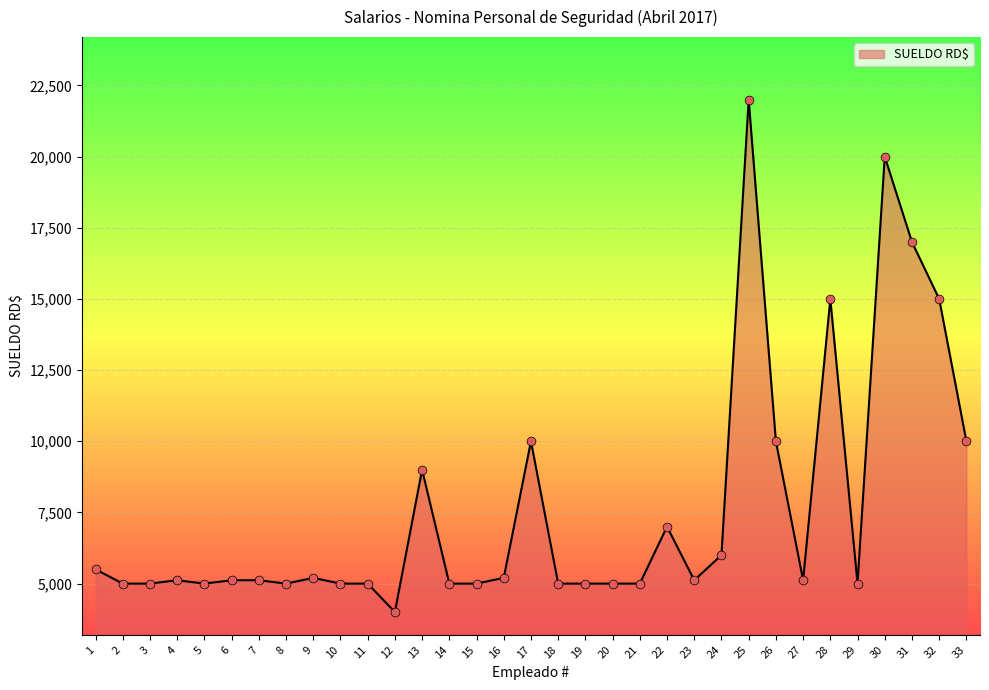

Approximately how many times larger is the value at 28 compared to 6?

2.9